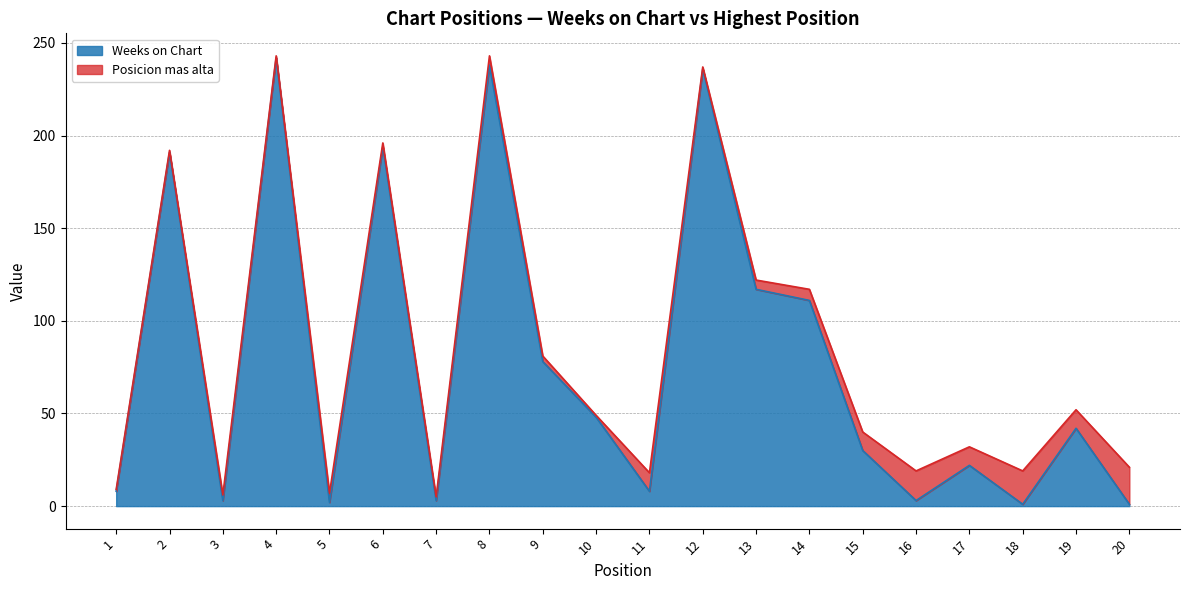

The chart shows a value of 2 at 5. True or false?

True